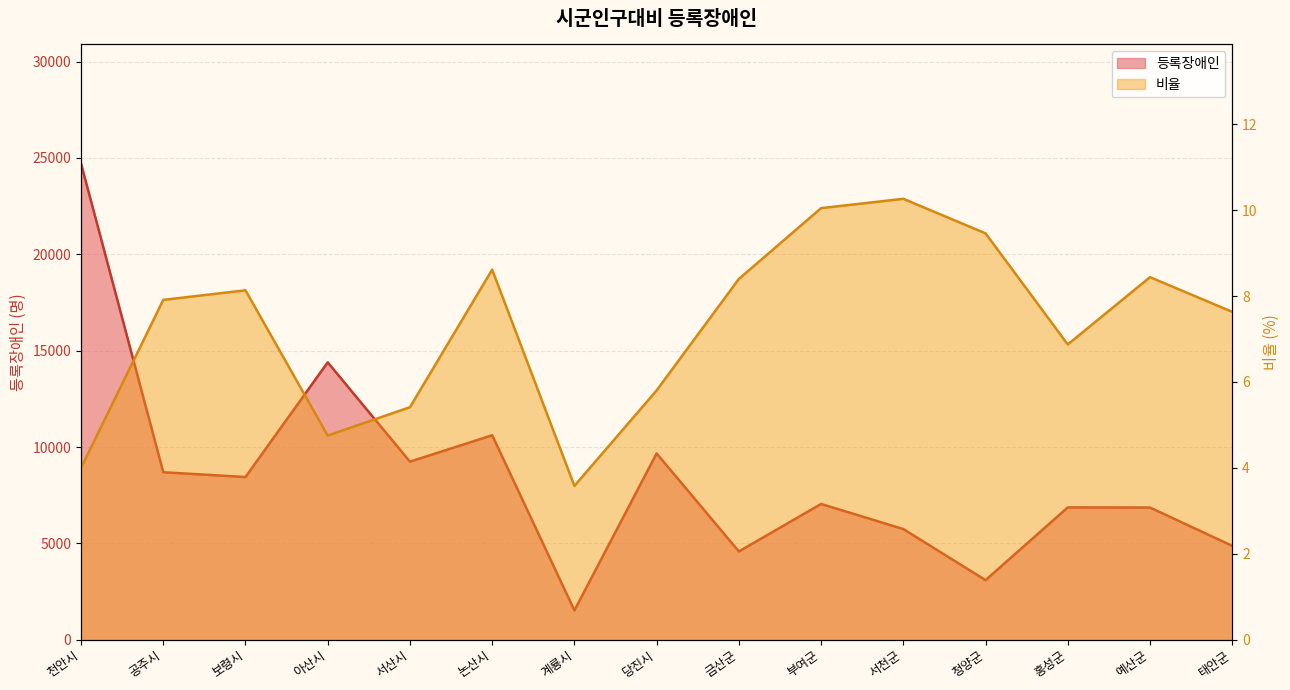

Is it true that 등록장애인 equals 7592.8 at 천안시?

False